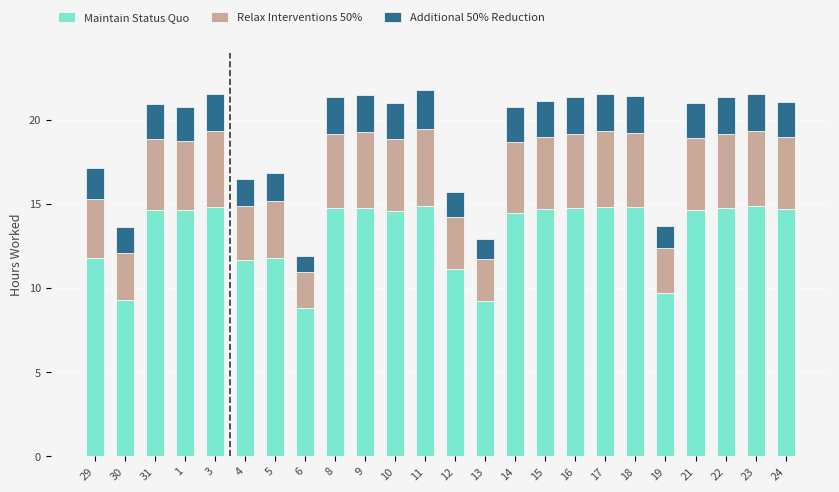

What is the minimum value for Maintain Status Quo?

8.8